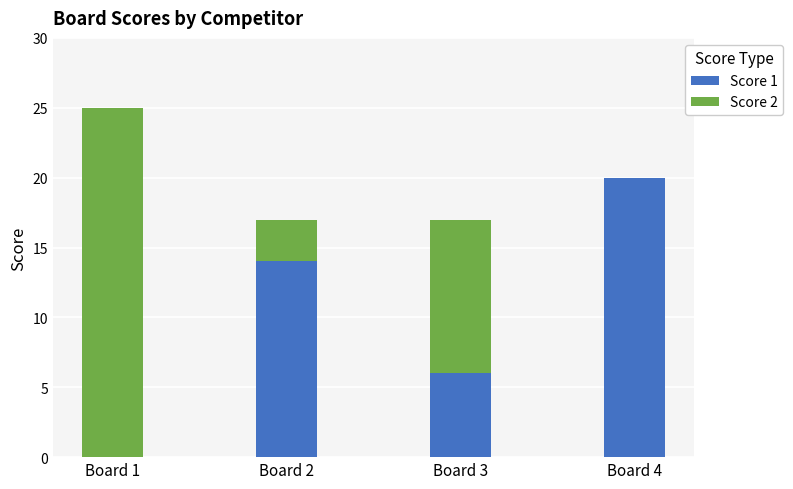

What is the sum of all Score 1 values?

40